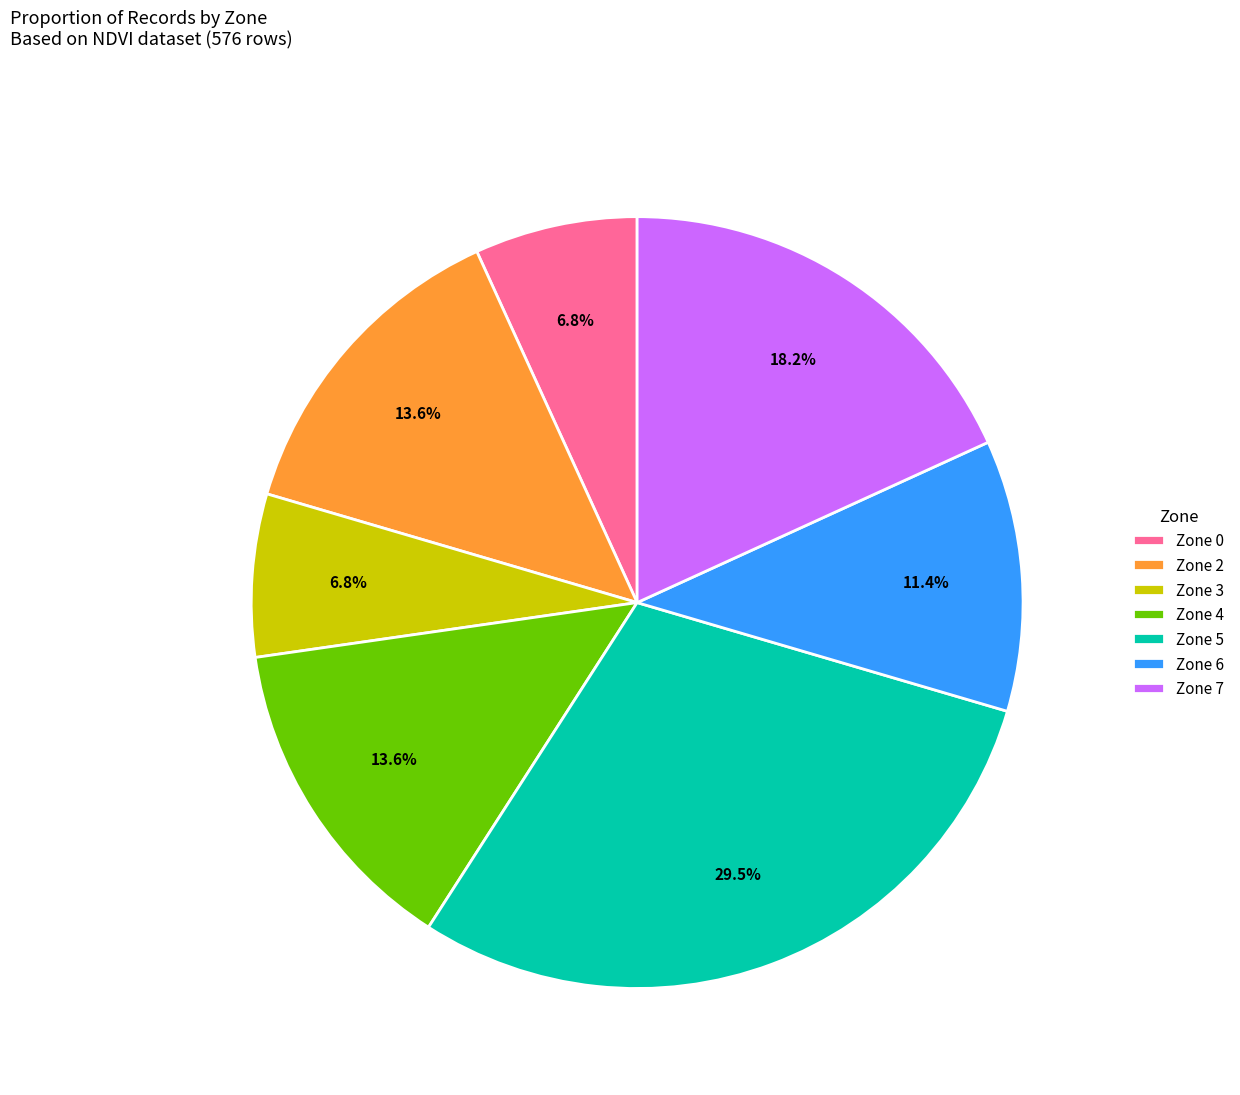

Which category has the biggest portion of the pie?

Zone 5